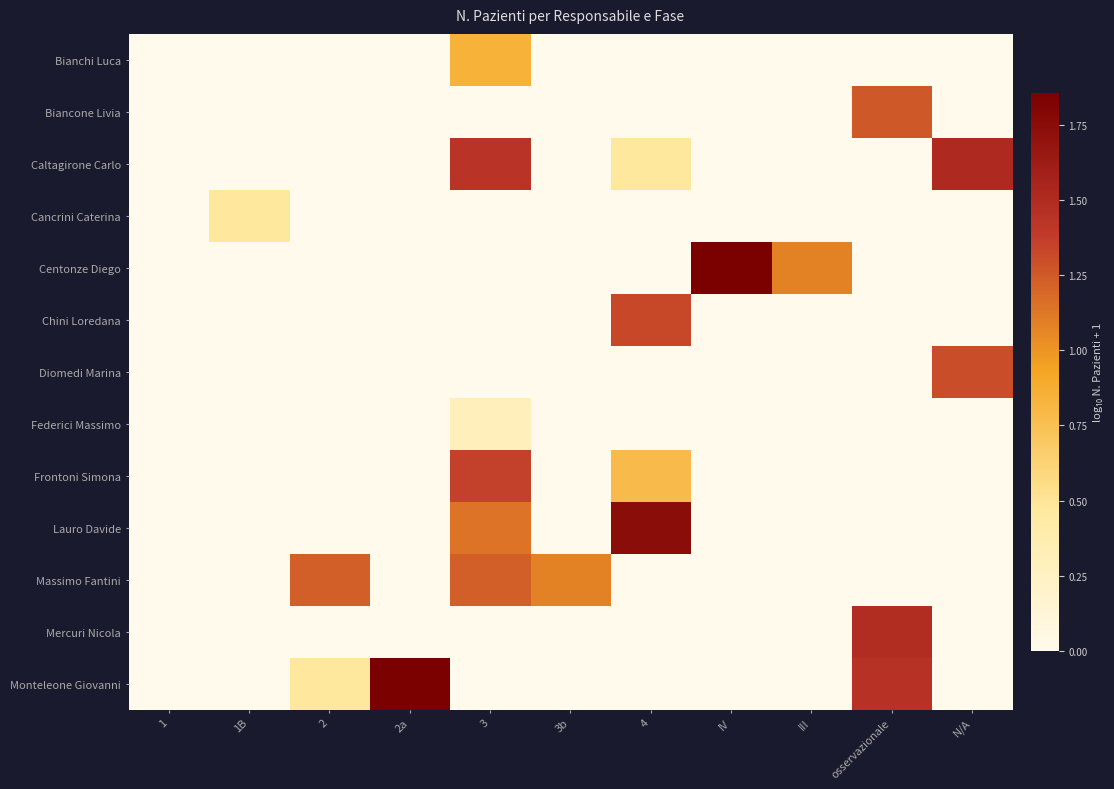

What is the spread (max minus min) of values at 3b?

1.1